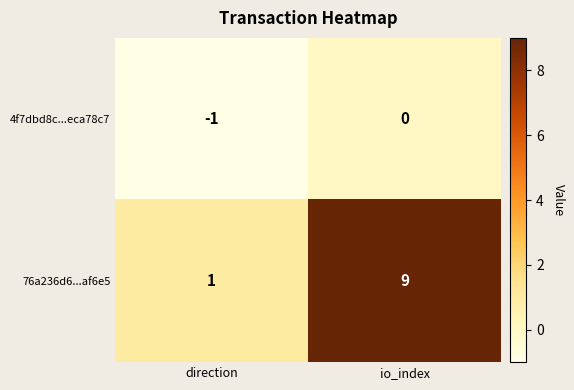

What value does the 76a236d6...af6e5 series have at io_index?

9